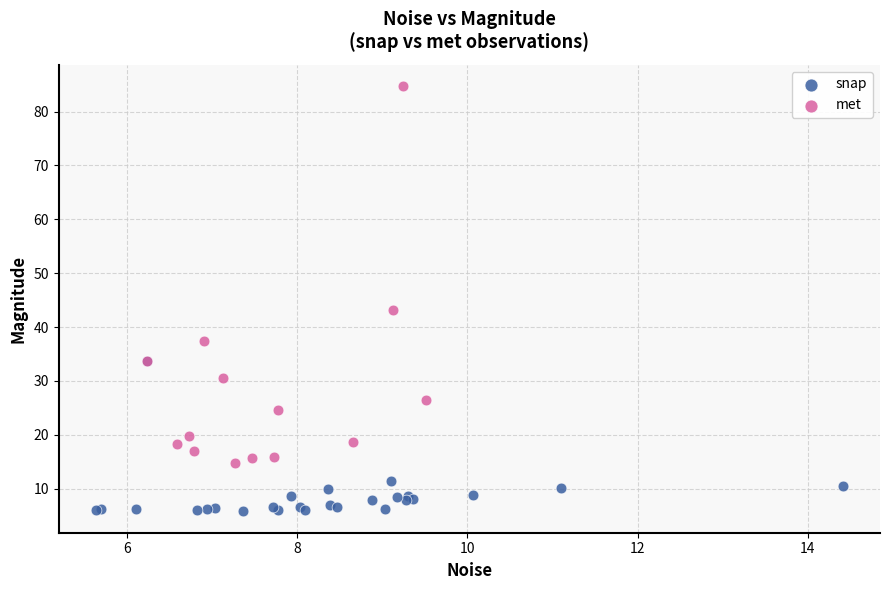

Which series has the largest Y range (max minus min)?

met